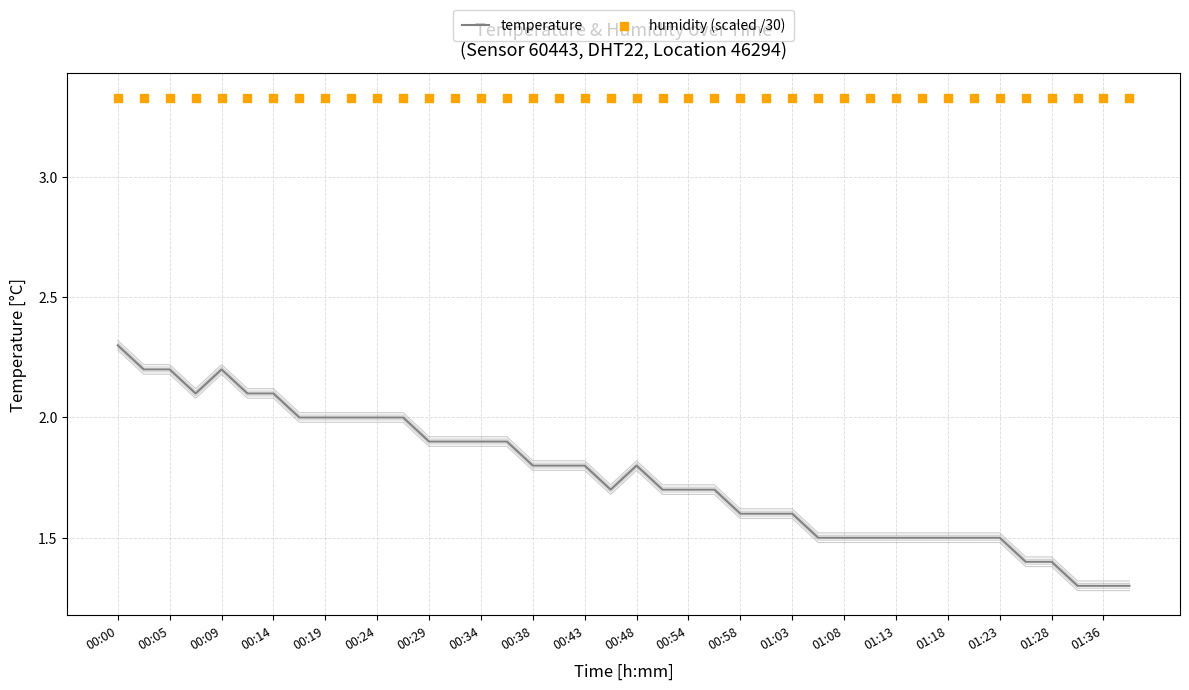

Which series has the largest total across all categories?

humidity (scaled /30)